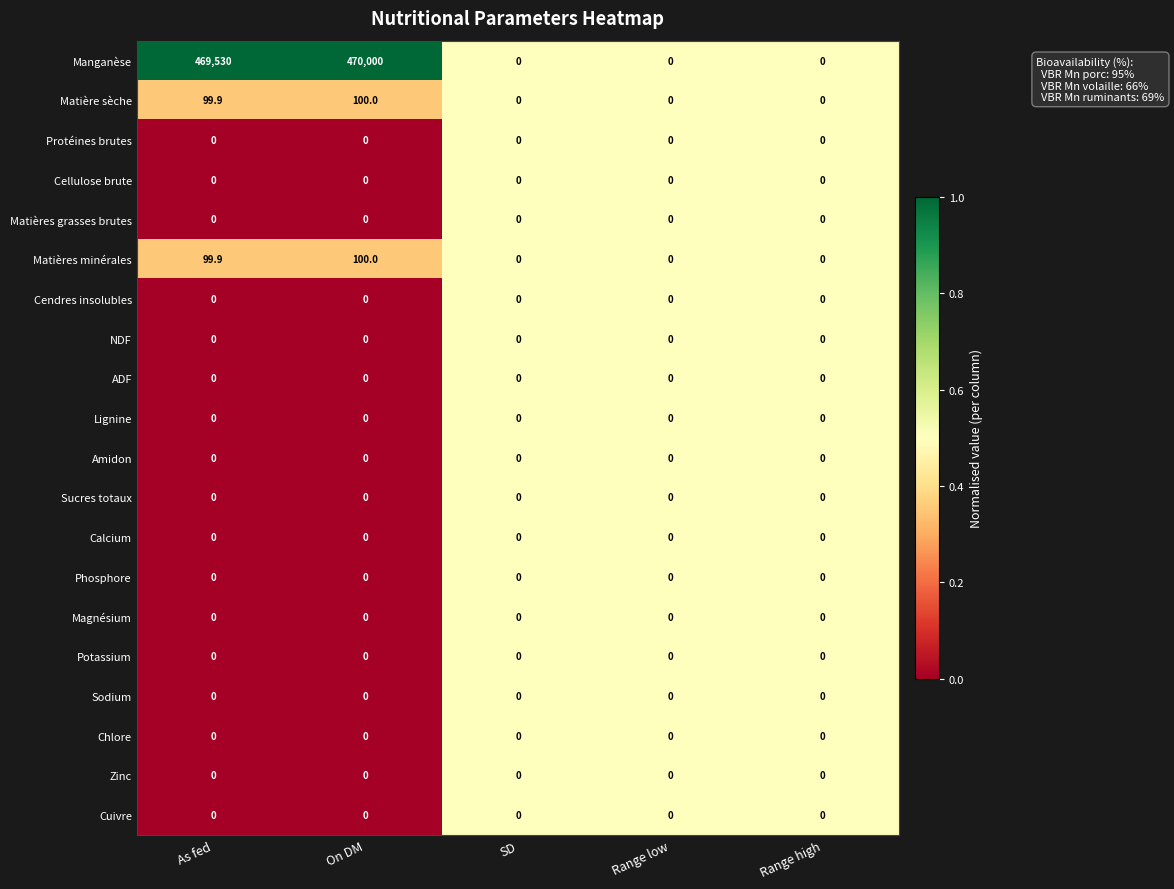

Count the number of categories in the chart.

5